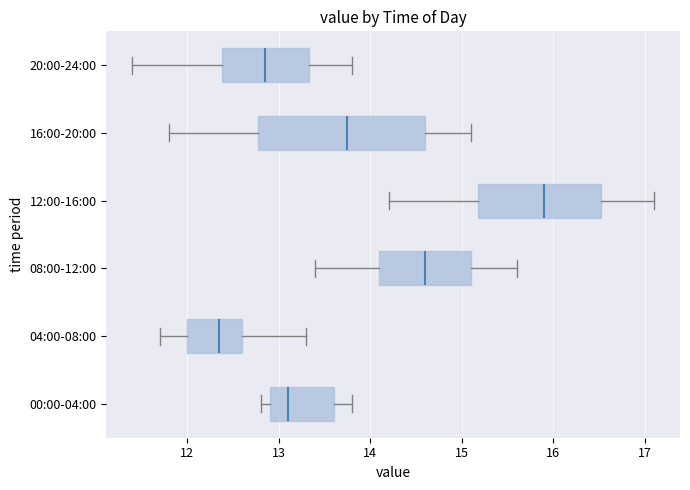

Which box is the widest, from its left edge to its right edge?

16:00-20:00